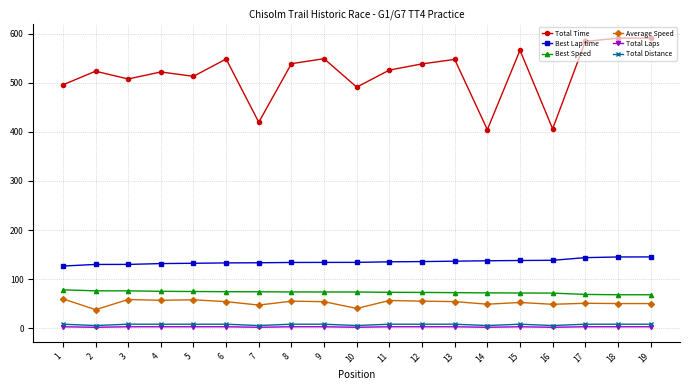

What is the average value of the Average Speed series?

52.1